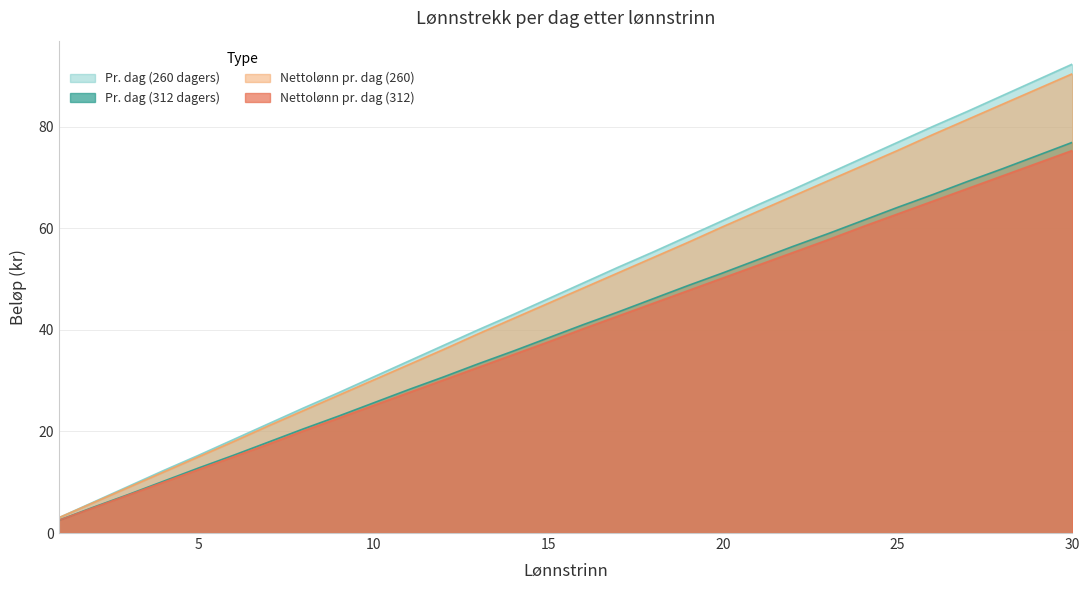

At which label is Pr. dag (260 dagers) closest to 47?

15